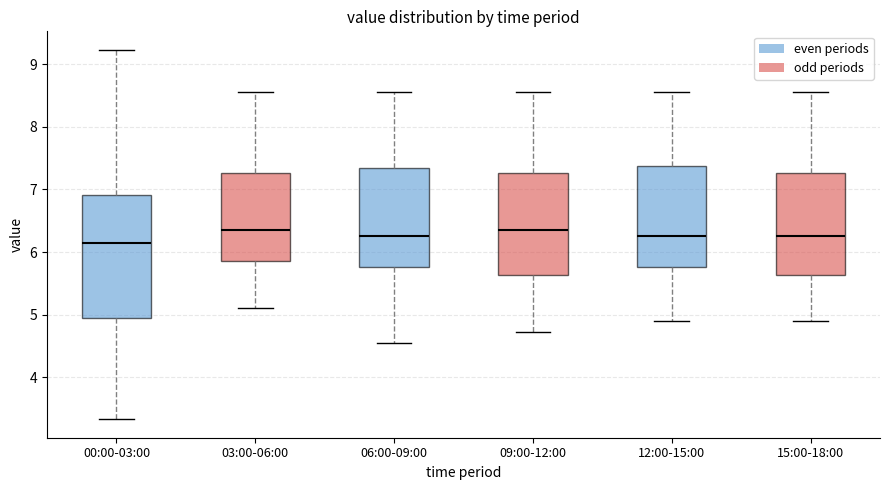

Where is the lower edge of the box for 06:00-09:00 on the y-axis? The values are not printed on the chart, so give them approximately, as read against the axis.

5.8